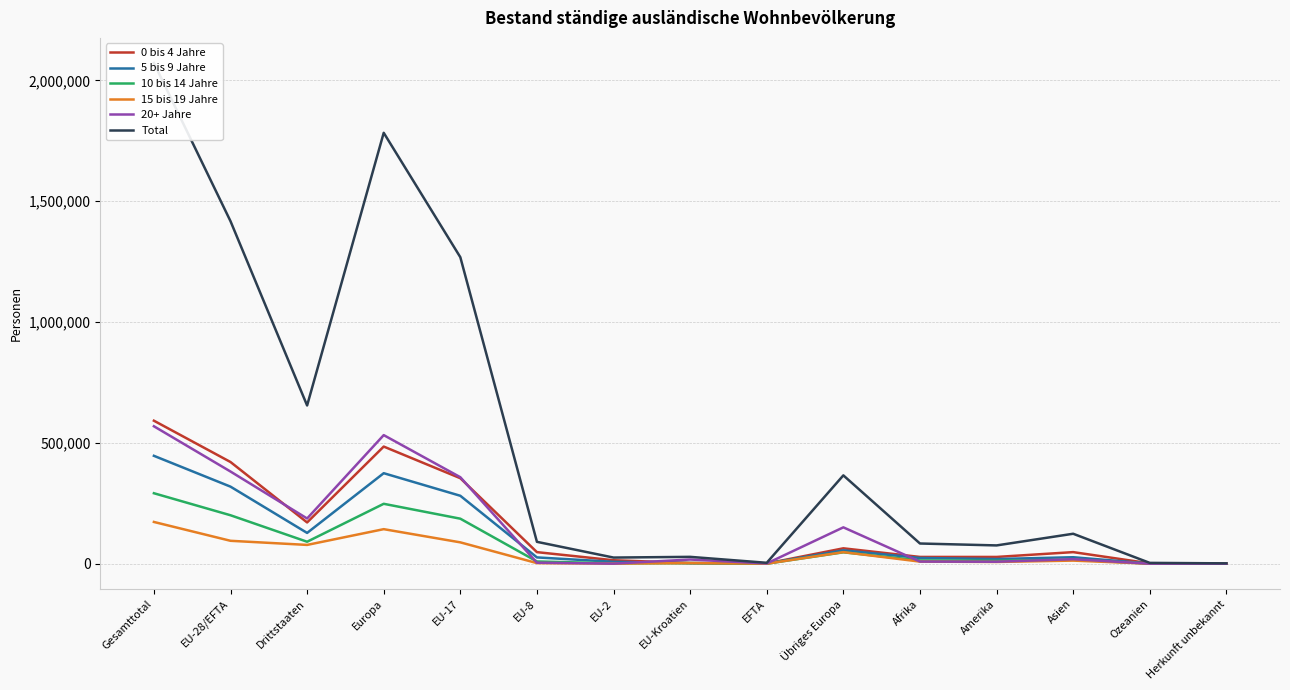

What value does the Total series have at EU-Kroatien?

28579